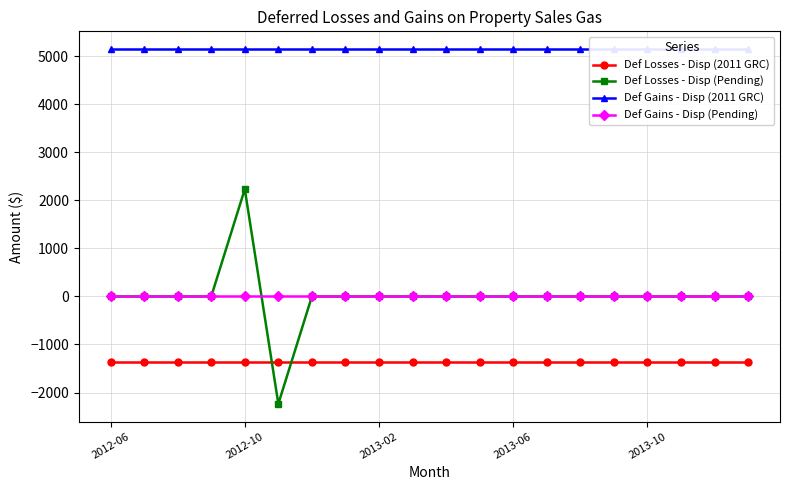

True or false: Def Losses - Disp (Pending) and Def Gains - Disp (2011 GRC) intersect in this chart.

False